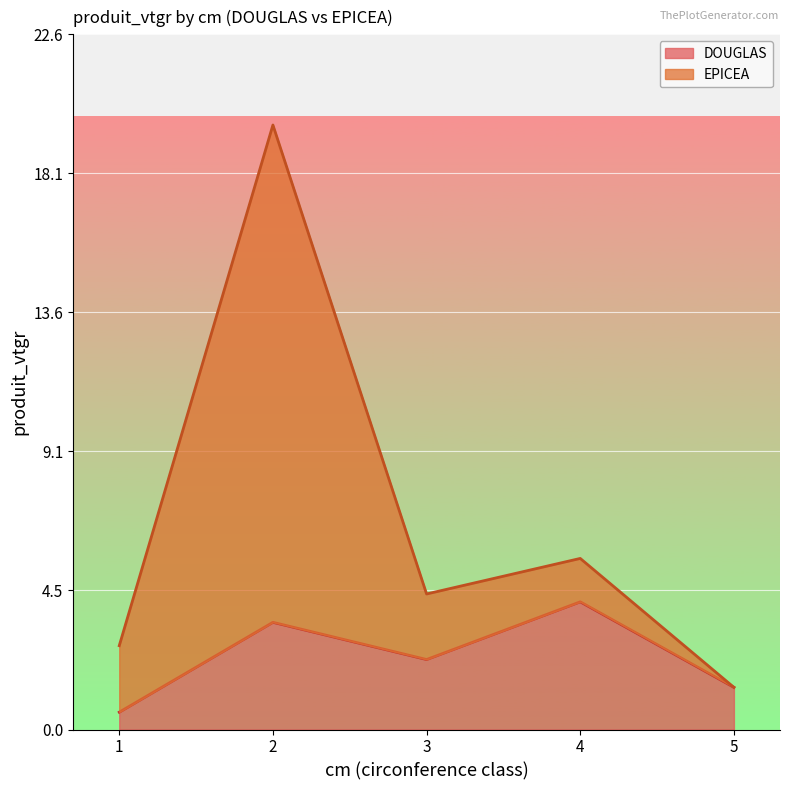

Rank the series by their average value, from highest to lowest.

EPICEA, DOUGLAS